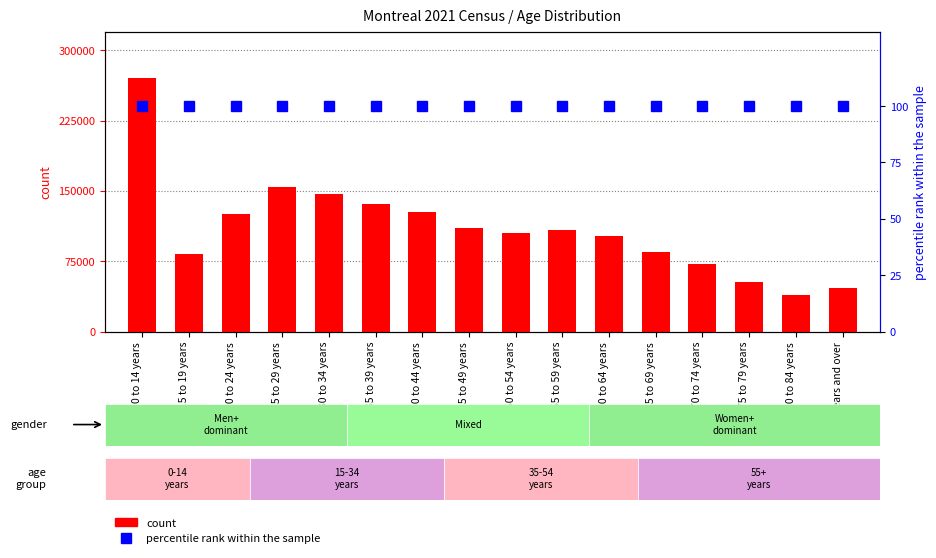

Reading left to right, extract all data points from this chart.

count: 0 to 14 years=270430	15 to 19 years=82475	20 to 24 years=125235	25 to 29 years=153995	30 to 34 years=146855	35 to 39 years=135880	40 to 44 years=127165	45 to 49 years=110130	50 to 54 years=105545	55 to 59 years=108040	60 to 64 years=101725	65 to 69 years=85025	70 to 74 years=72300	75 to 79 years=52720	80 to 84 years=39395	85 years and over=46035
percentile rank within the sample: 0 to 14 years=100	15 to 19 years=100	20 to 24 years=100	25 to 29 years=100	30 to 34 years=100	35 to 39 years=100	40 to 44 years=100	45 to 49 years=100	50 to 54 years=100	55 to 59 years=100	60 to 64 years=100	65 to 69 years=100	70 to 74 years=100	75 to 79 years=100	80 to 84 years=100	85 years and over=100